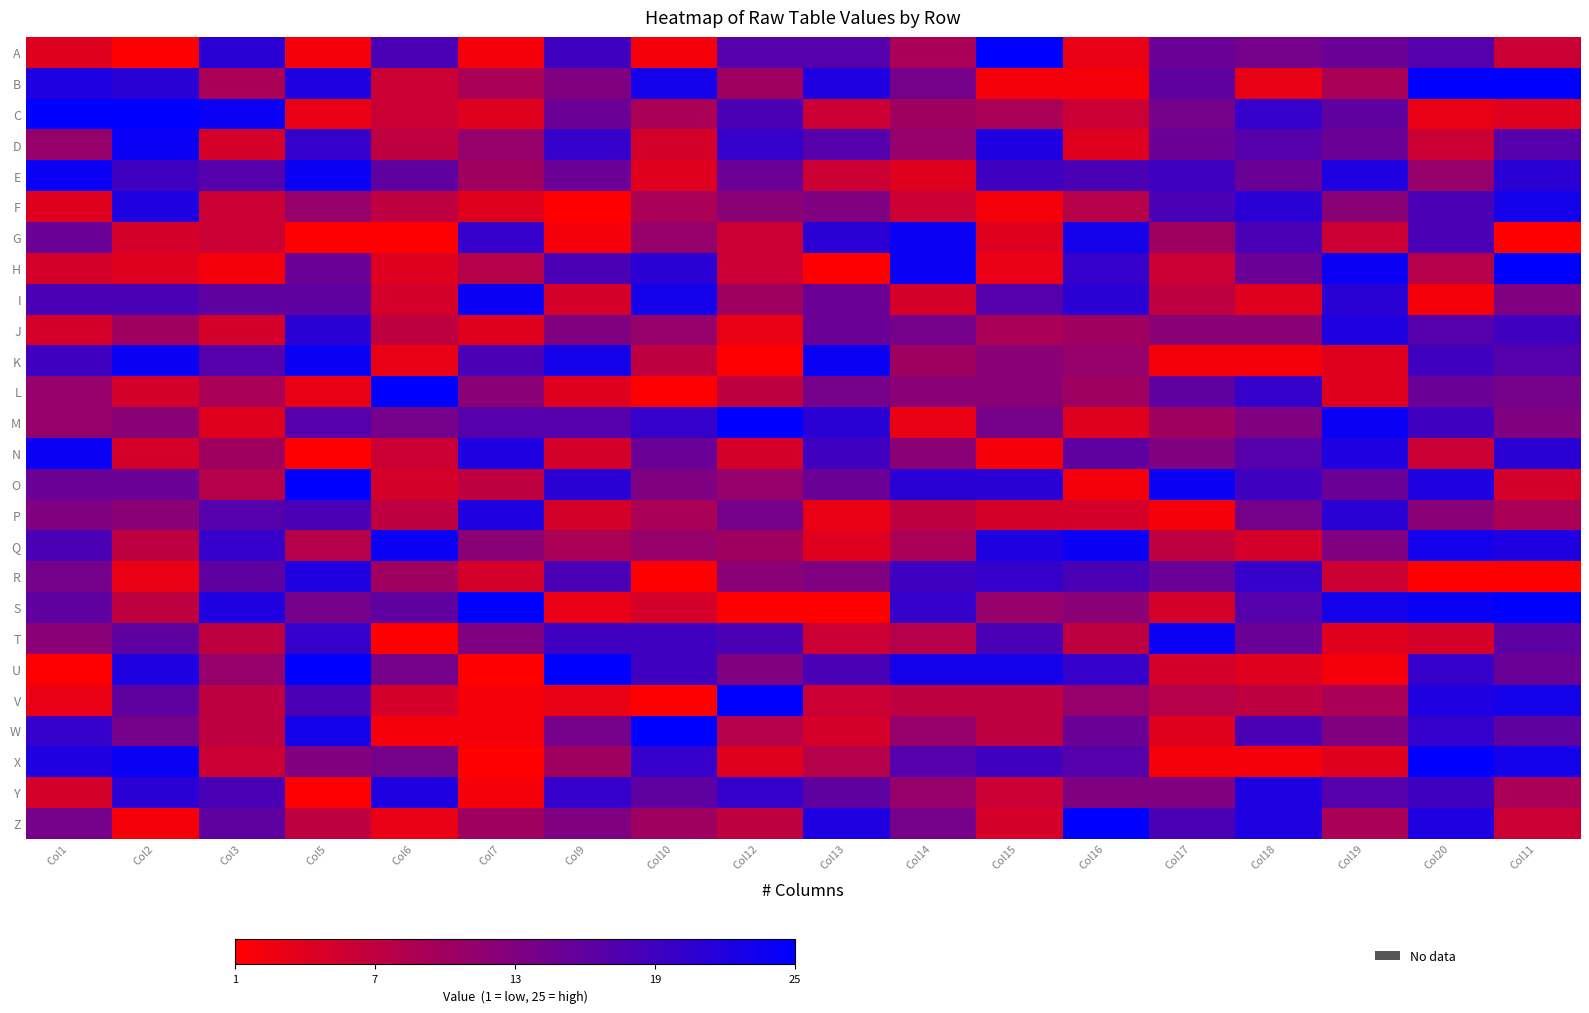

How many series are shown in this chart?

26